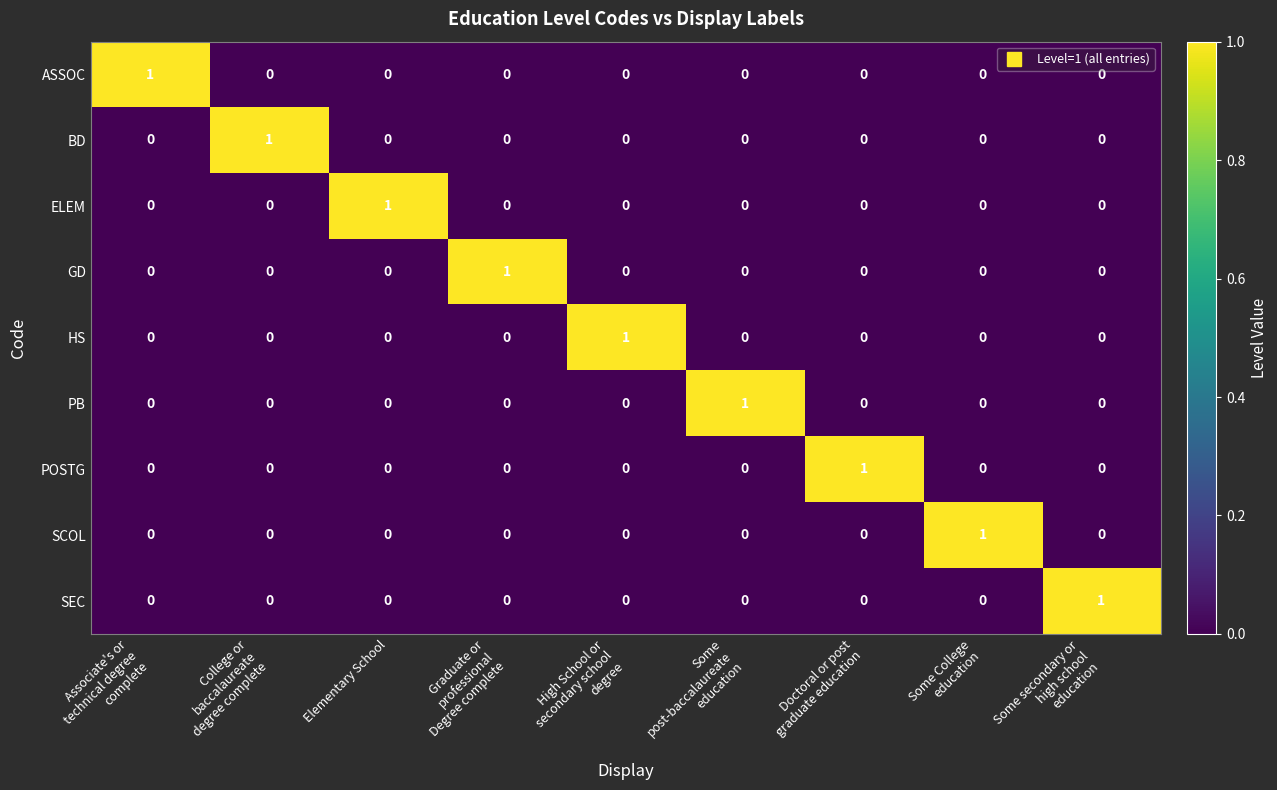

The ASSOC series shows 0 at Elementary School. True or false?

True